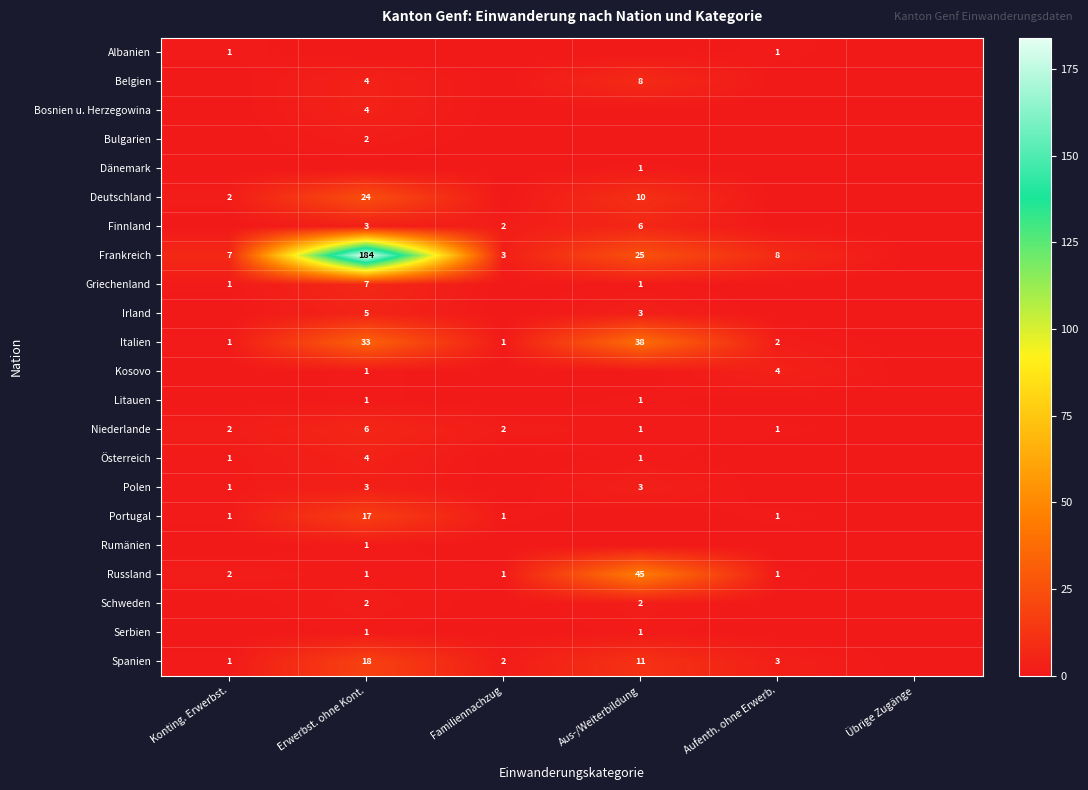

At how many categories does at least one series exceed 27?

2